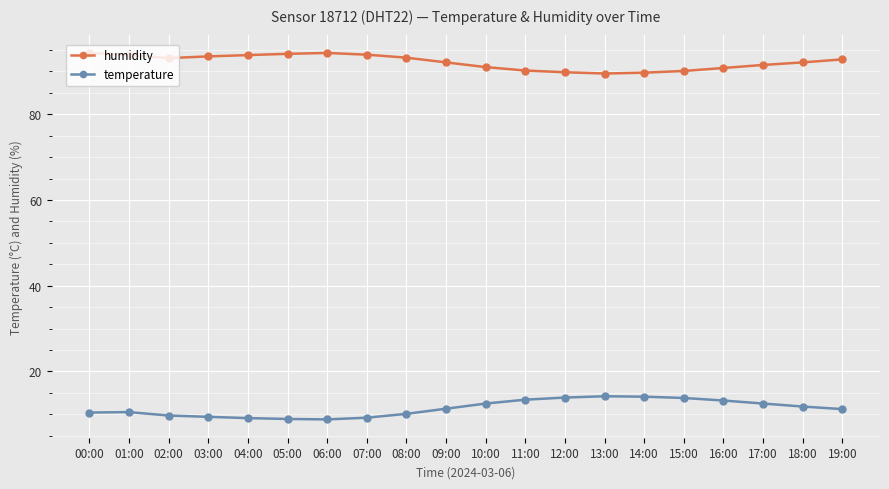

What are all the series names shown in the legend?

humidity, temperature